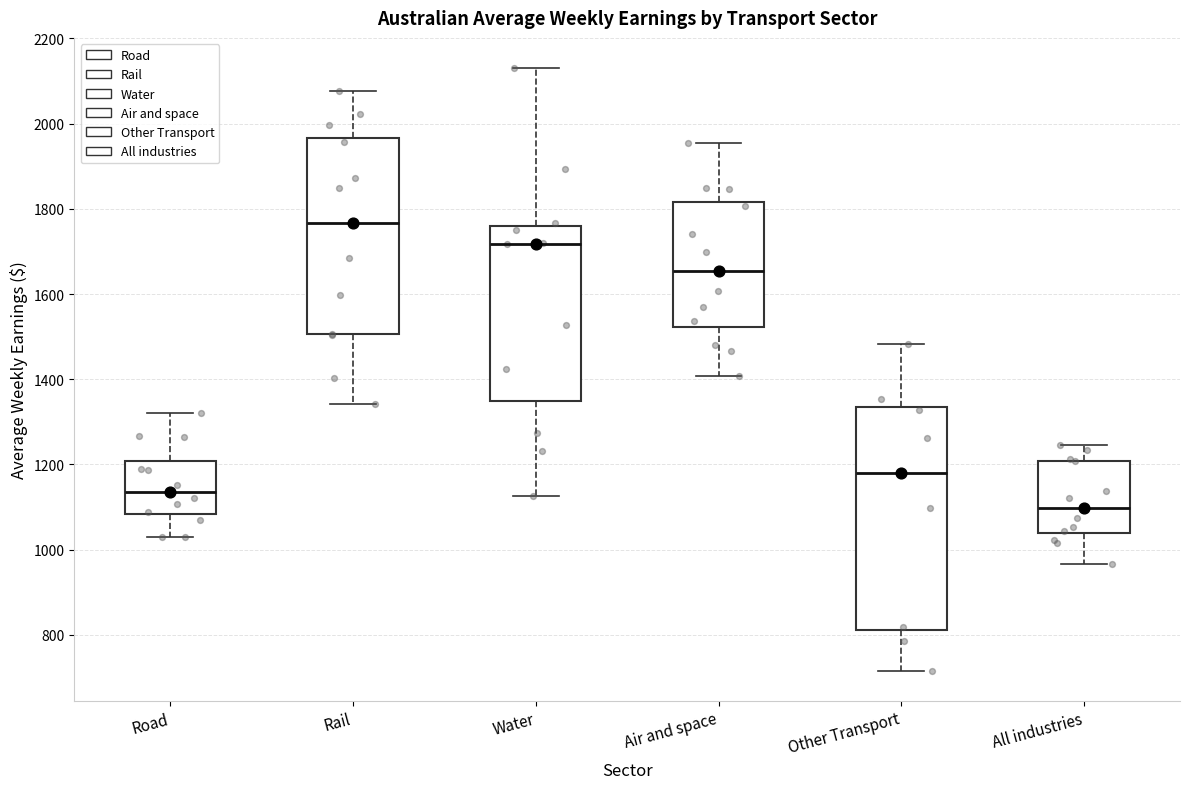

Which box has the lowest median line?

All industries